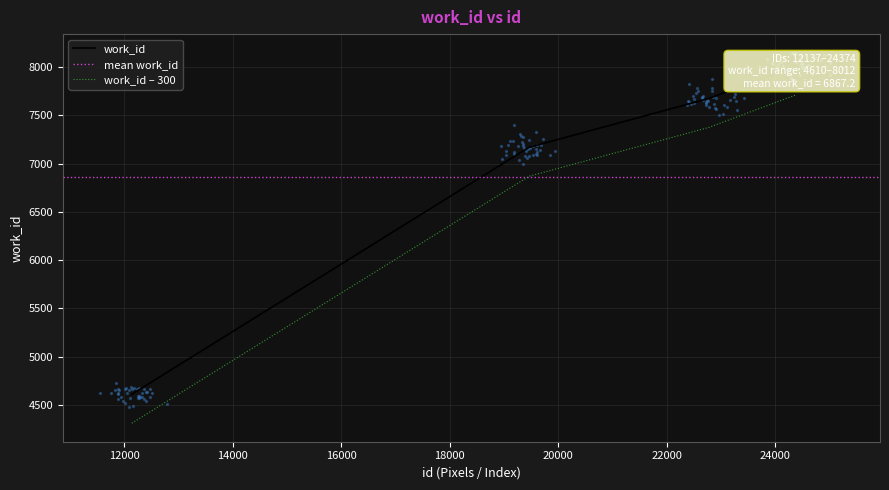

Which has a higher value, 12137 or 24374?

24374